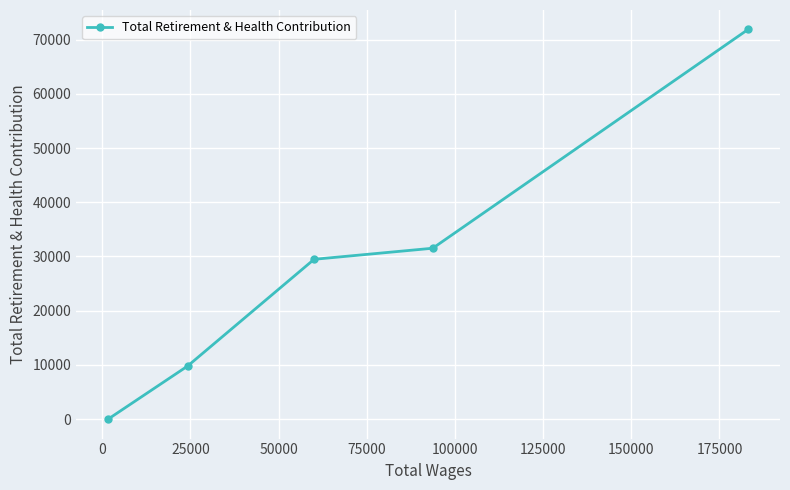

True or false: there are more than 0 points higher than both neighbors.

False